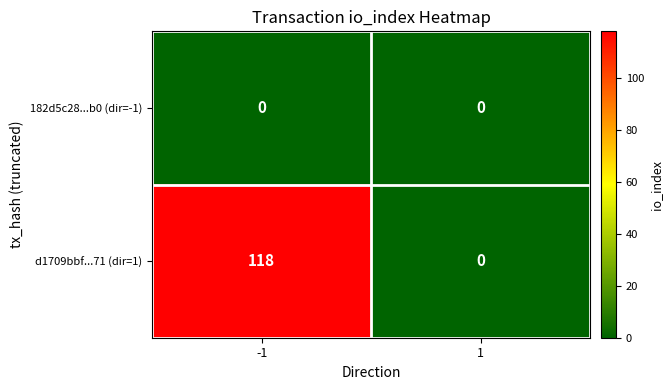

Rank the series by their average value, from lowest to highest.

182d5c28...b0 (dir=-1), d1709bbf...71 (dir=1)